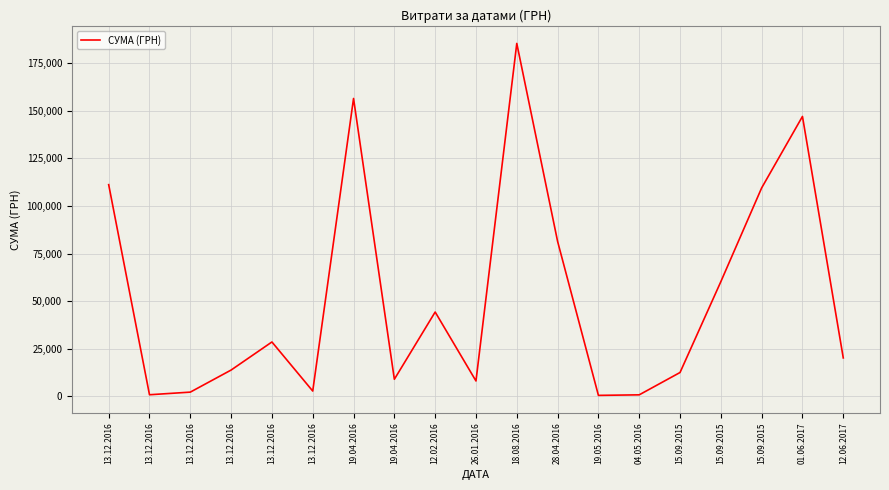

How many points are higher than both their immediate neighbors (excluding endpoints)?

5